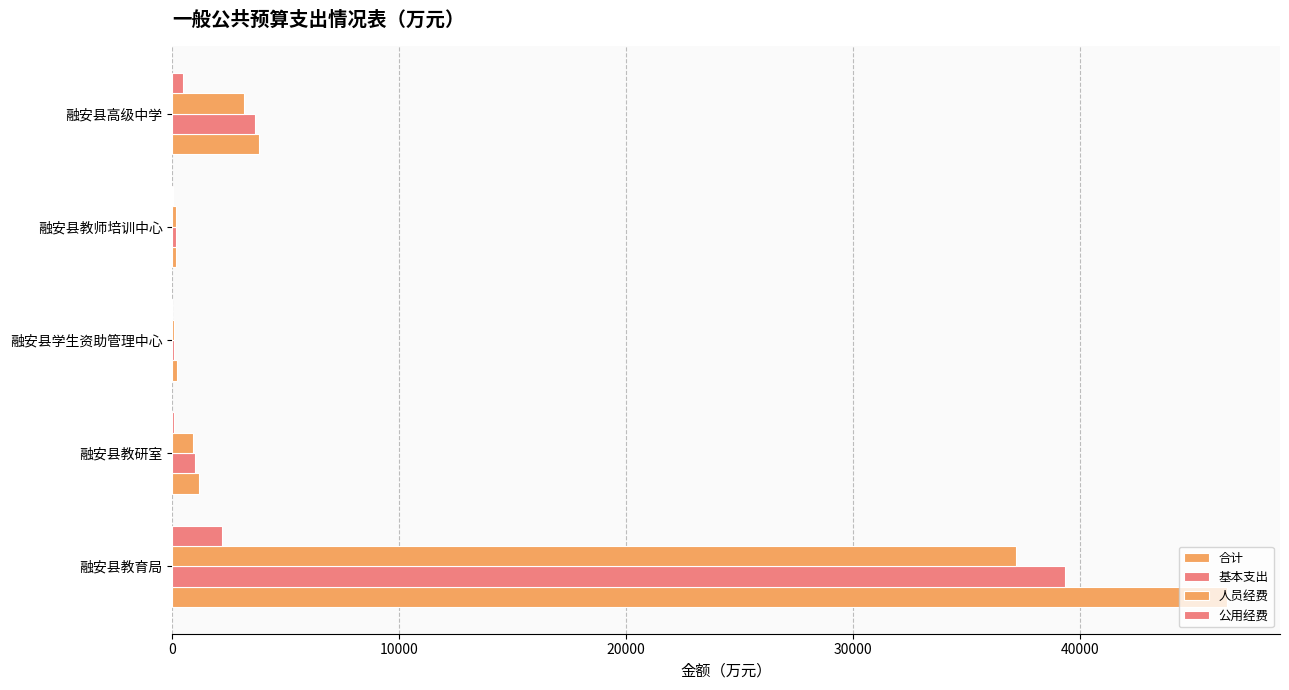

At how many categories does at least one series exceed 9878?

1